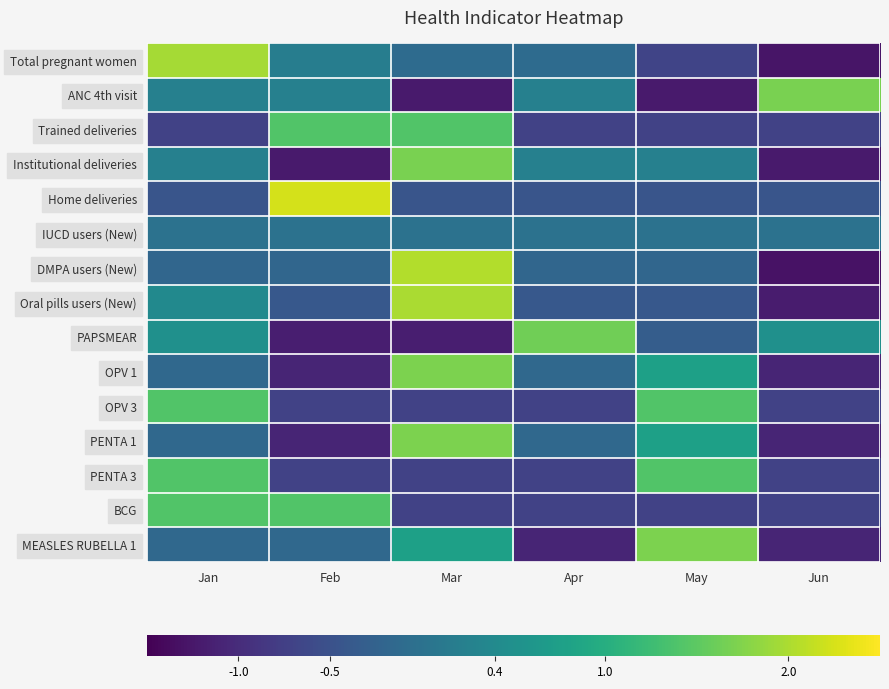

List the series in order of their peak value, lowest first.

IUCD users (New), Trained deliveries, OPV 3, PENTA 3, BCG, PAPSMEAR, Institutional deliveries, ANC 4th visit, OPV 1, PENTA 1, MEASLES RUBELLA 1, Total pregnant women, Oral pills users (New), DMPA users (New), Home deliveries